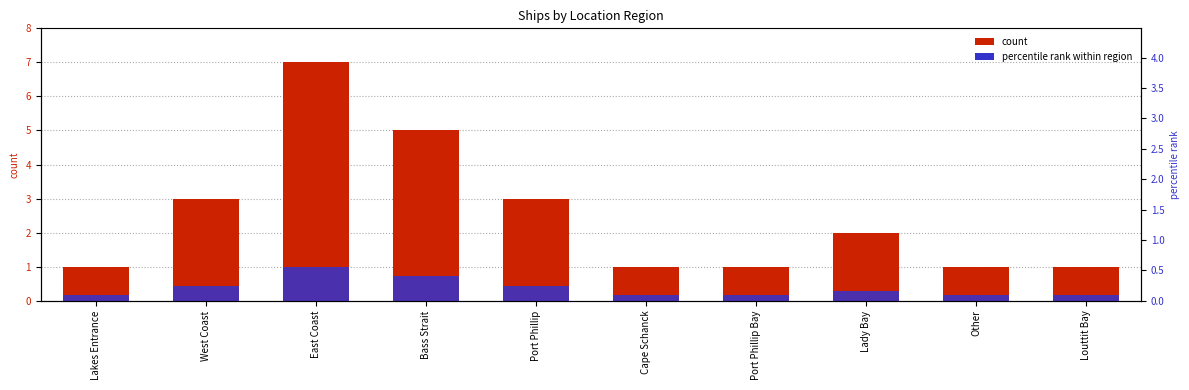

True or false: percentile rank within region has a value of 0.2 at Lady Bay.

True